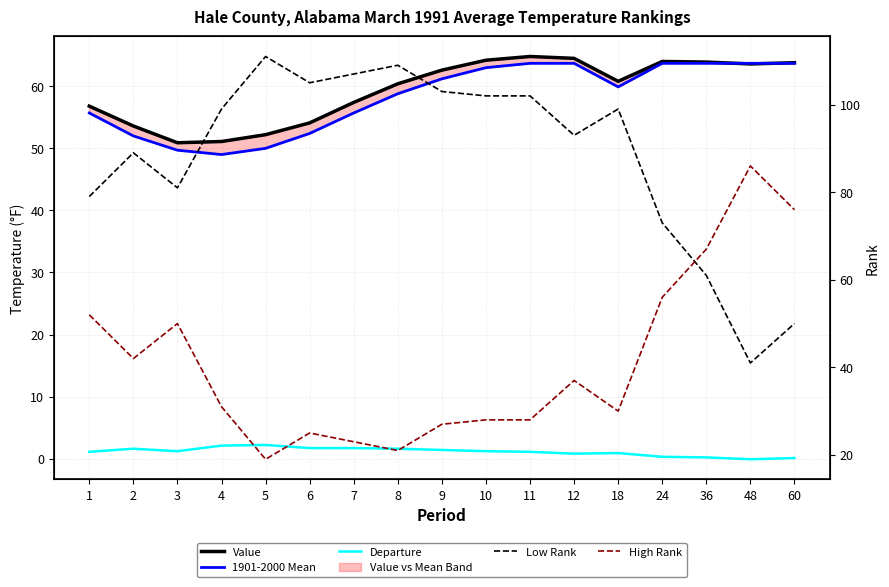

True or false: 1901-2000 Mean and Low Rank intersect in this chart.

True